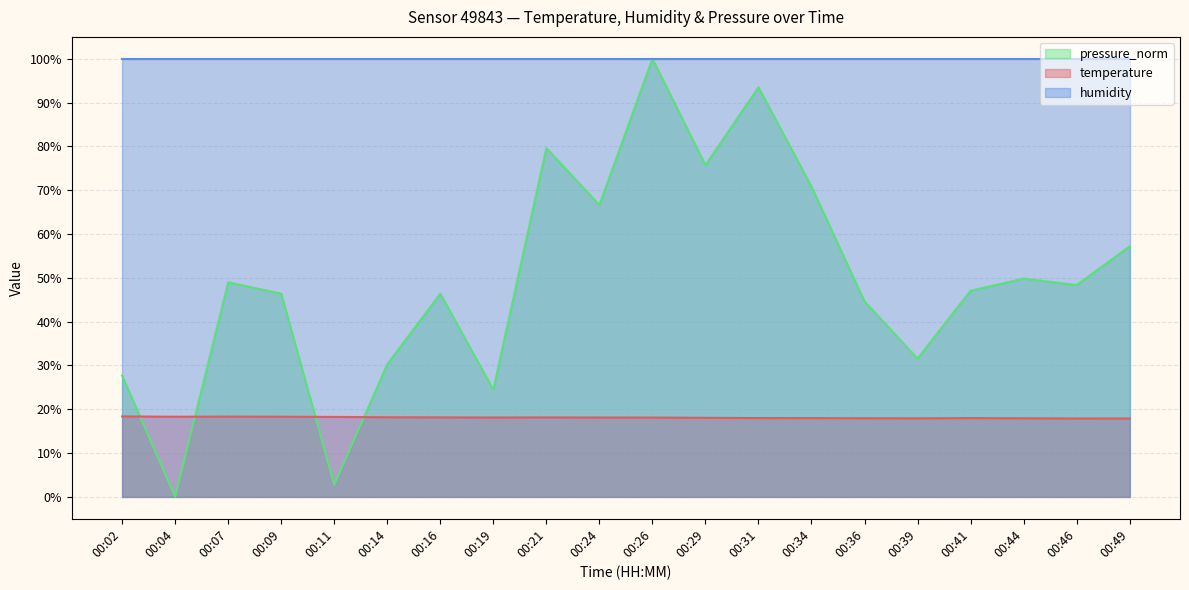

True or false: temperature has a value of 17.9 at 00:49.

True